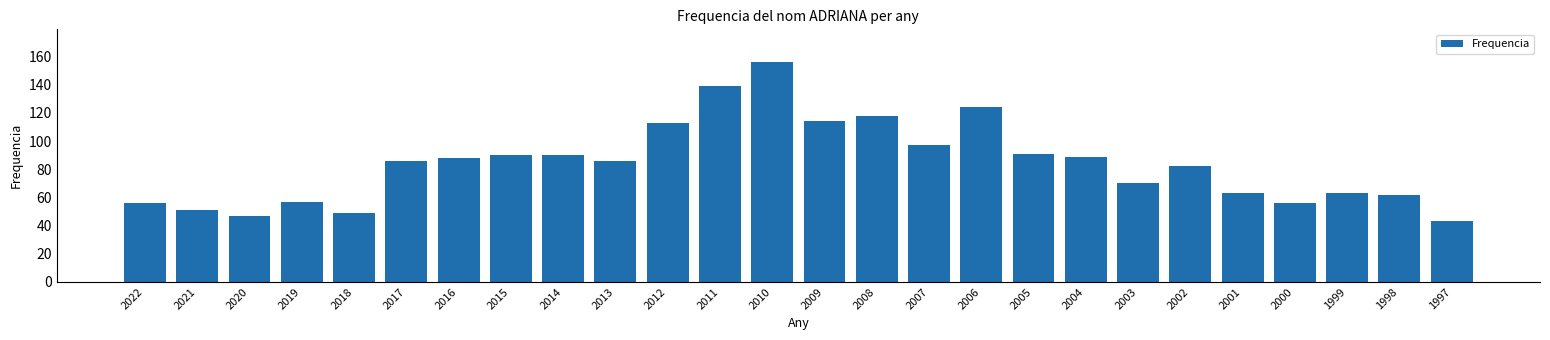

Reading right to left, extract all data points from this chart.

1997=43	1998=62	1999=63	2000=56	2001=63	2002=82	2003=70	2004=89	2005=91	2006=124	2007=97	2008=118	2009=114	2010=156	2011=139	2012=113	2013=86	2014=90	2015=90	2016=88	2017=86	2018=49	2019=57	2020=47	2021=51	2022=56